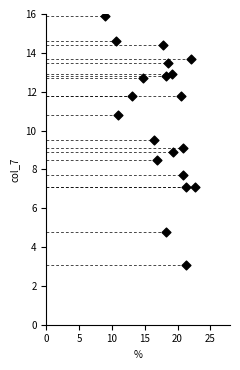

What is the range of Y values (max minus min)?

12.8